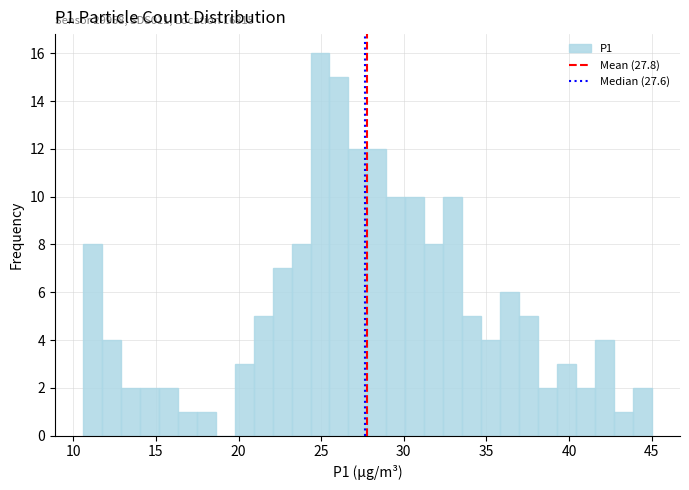

Read against the x-axis, roughly where is the centre of the tallest bar?

25.0